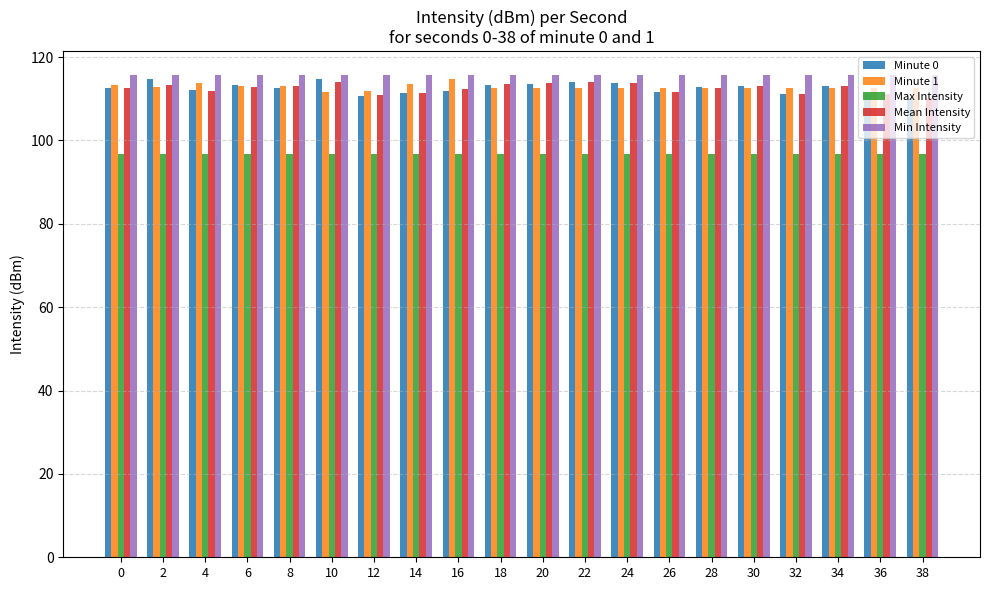

How many distinct data groups are displayed?

5